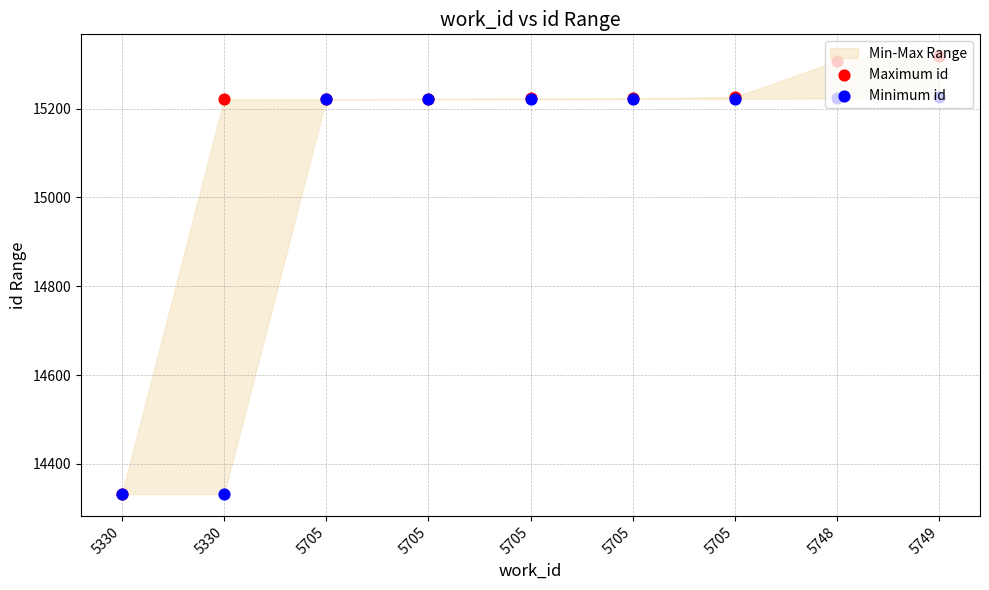

Is the value of Maximum id at 5705 greater than the value of Minimum id at 5705?

No